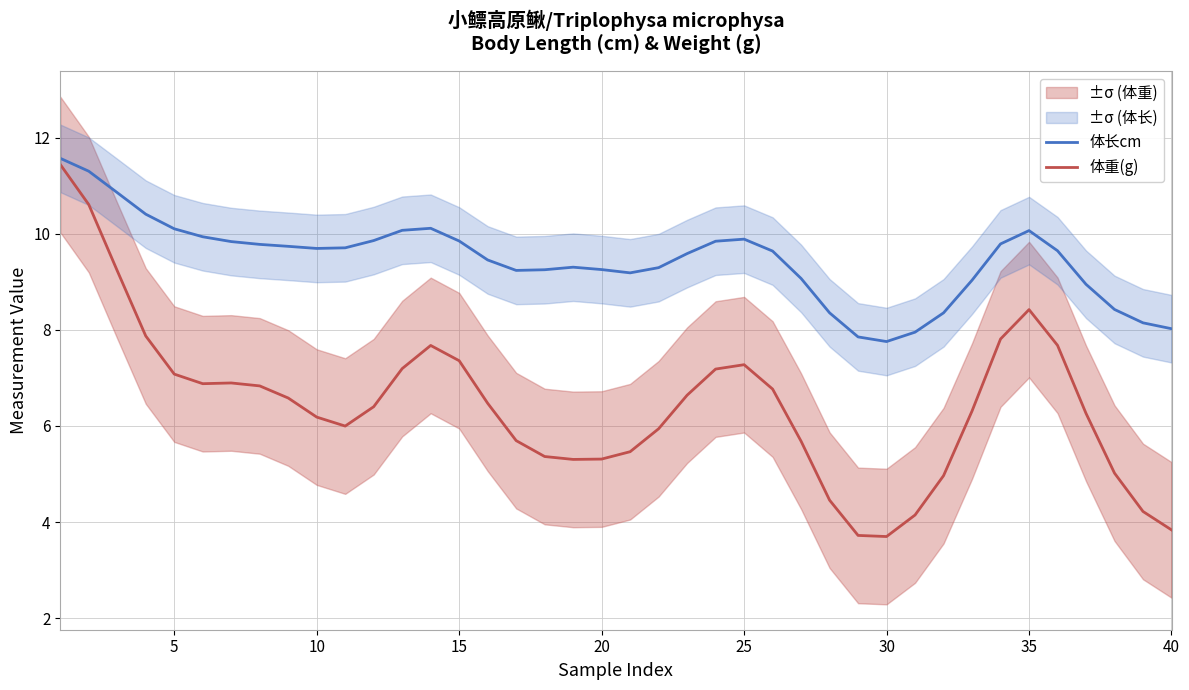

What is the minimum value for 体重(g)?

3.7